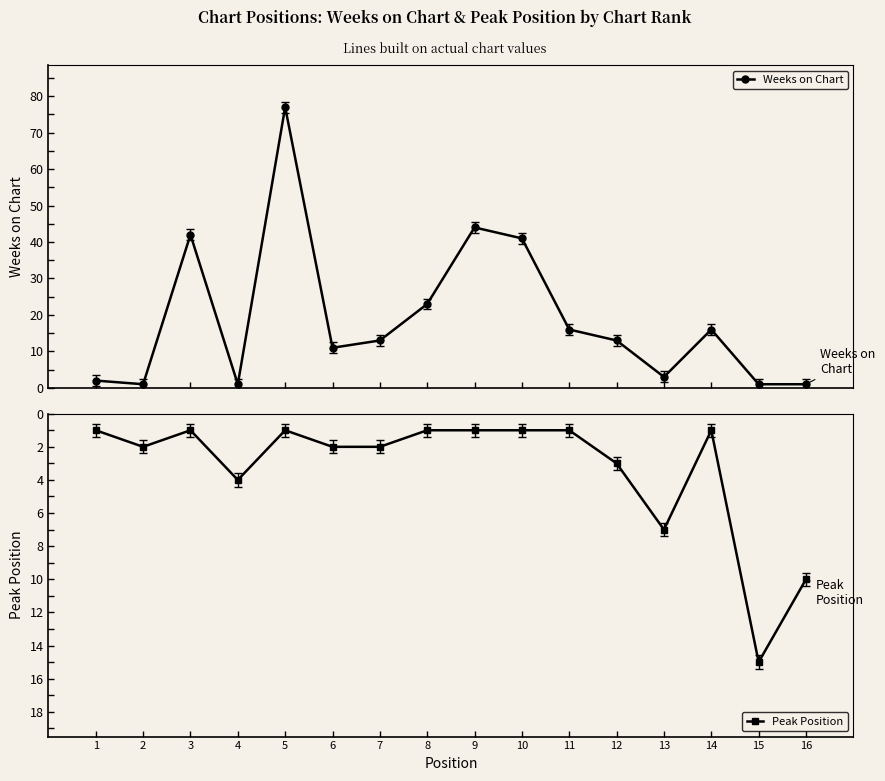

What value does the Weeks on Chart series have at 12?

13